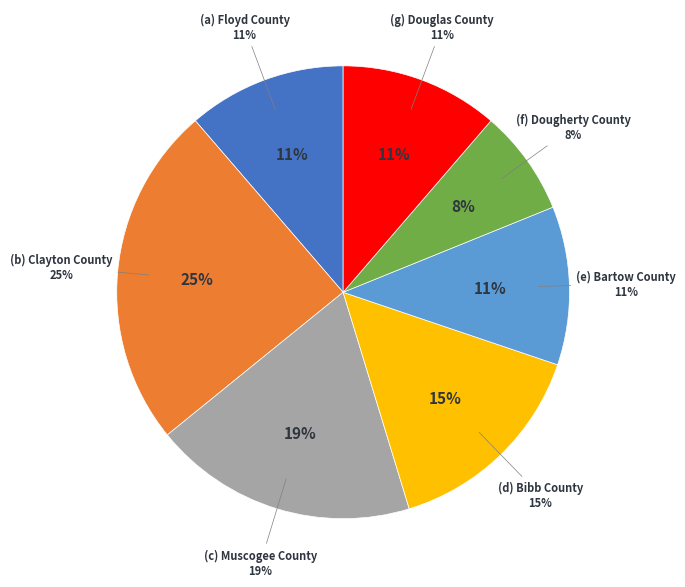

What is the largest slice in the pie chart?

Clayton County